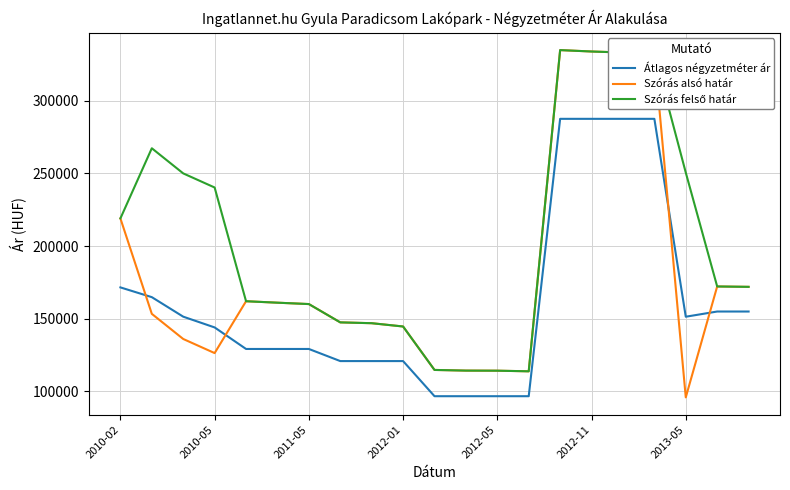

After their last crossing, which series has the higher values: Átlagos négyzetméter ár or Szórás alsó határ?

Szórás alsó határ